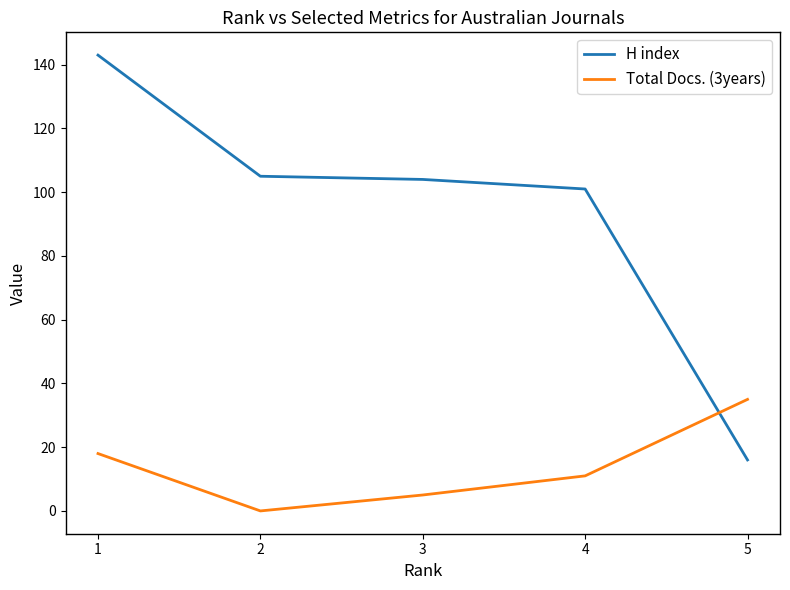

What is the difference between the maximum and minimum values in the H index series?

127